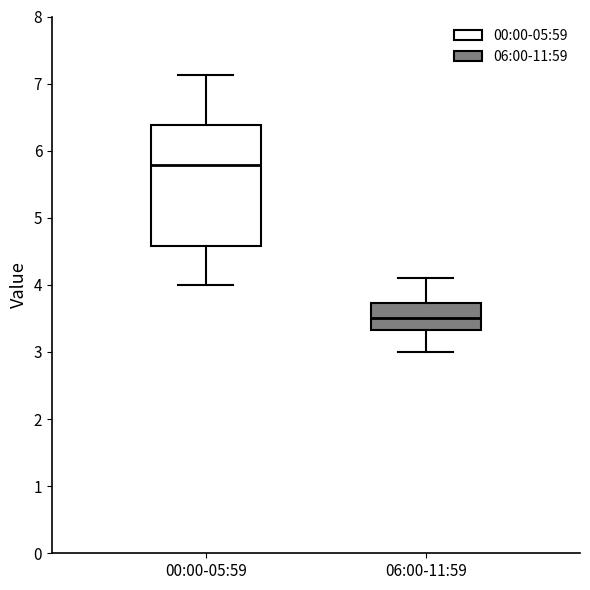

Which box's median line is the highest?

00:00-05:59